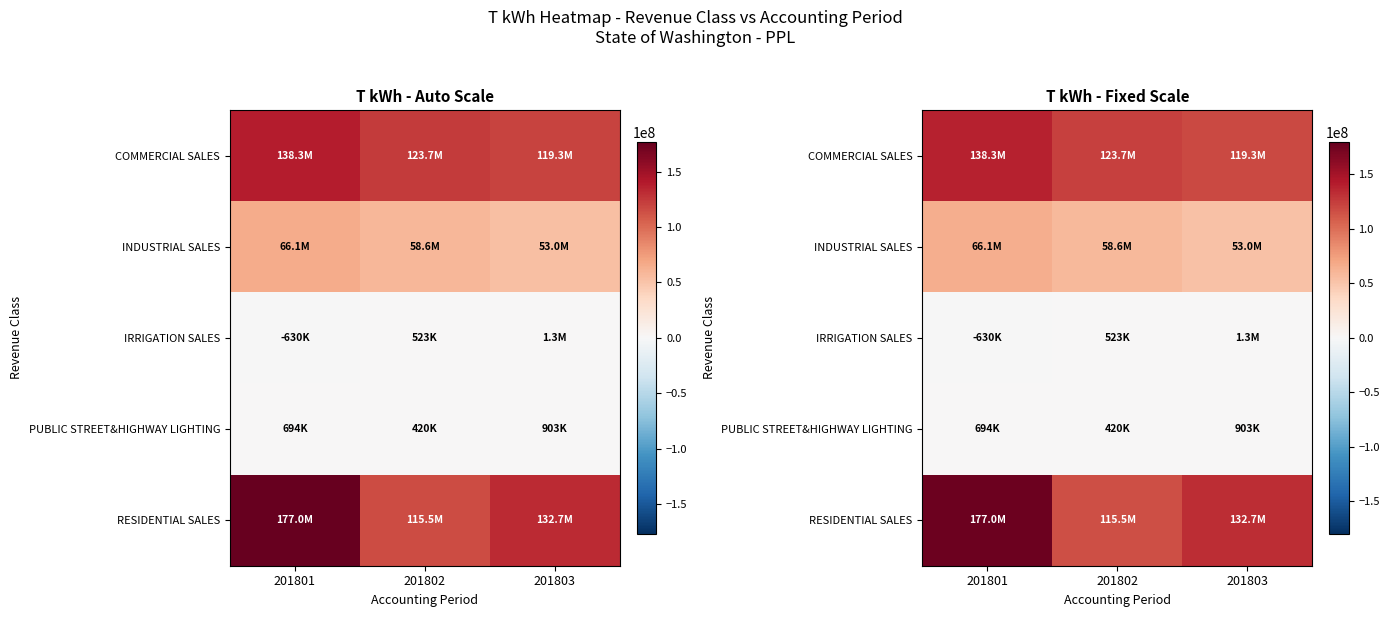

Is it true that INDUSTRIAL SALES equals 107492316 at 201801?

False